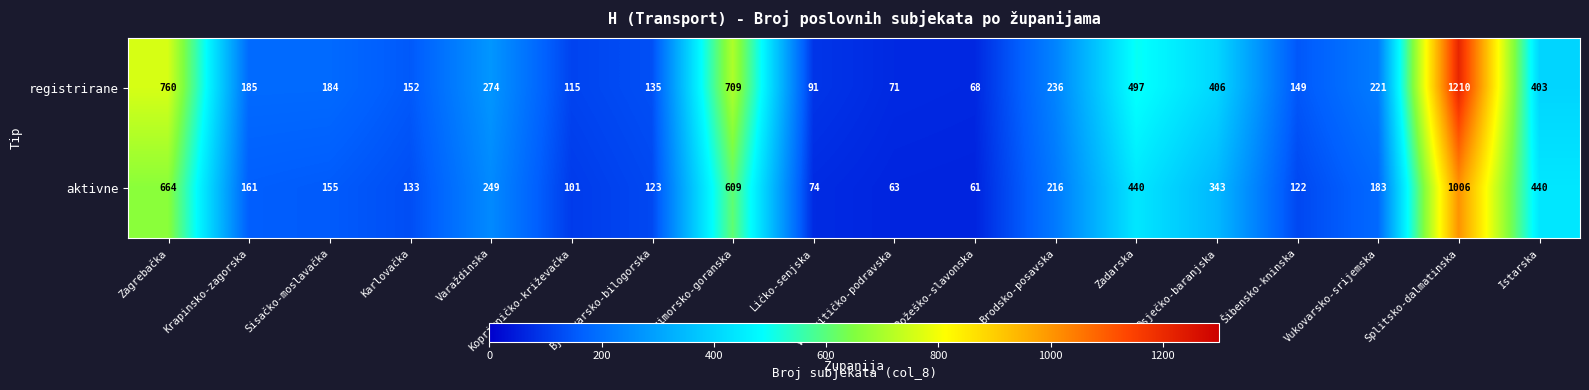

How many data points does each series have?

18